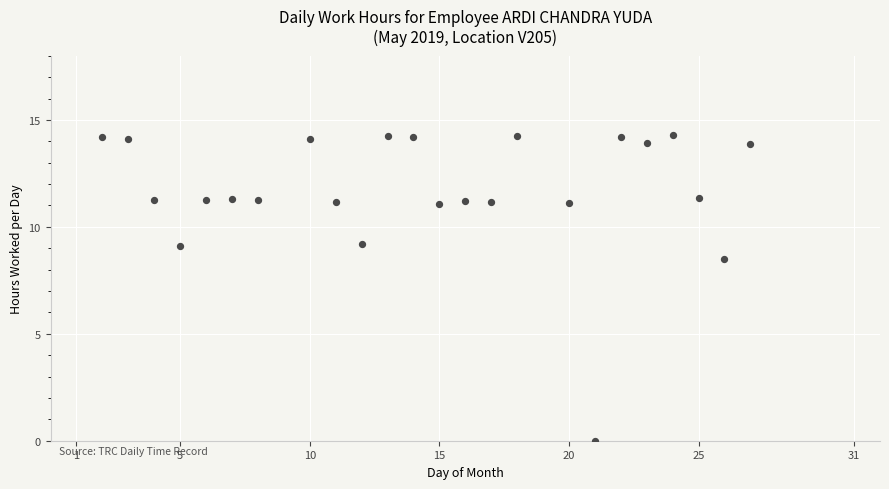

What Y value in the scatter plot is closest to 7?

8.5